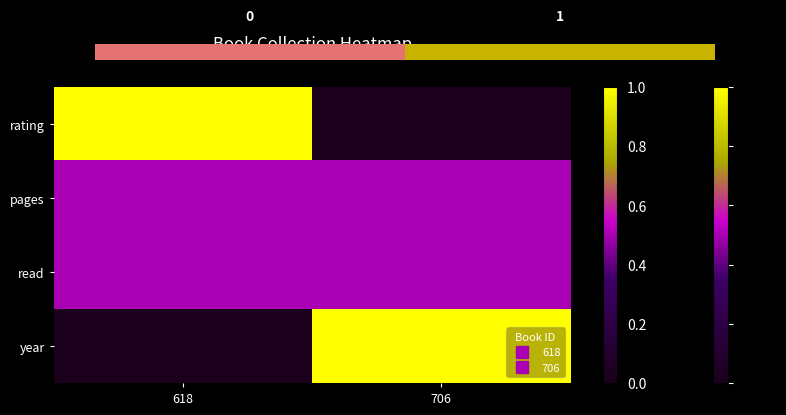

At 618, list the series in order from smallest to largest.

year, pages, read, rating